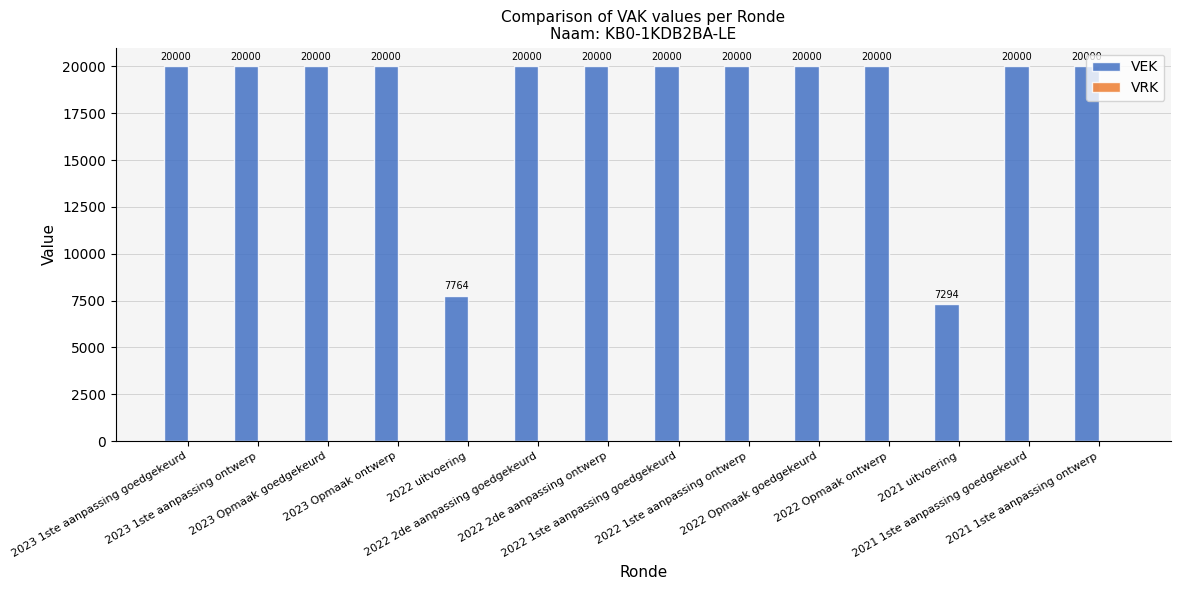

What is the value of the 3rd bar from the left?

20000